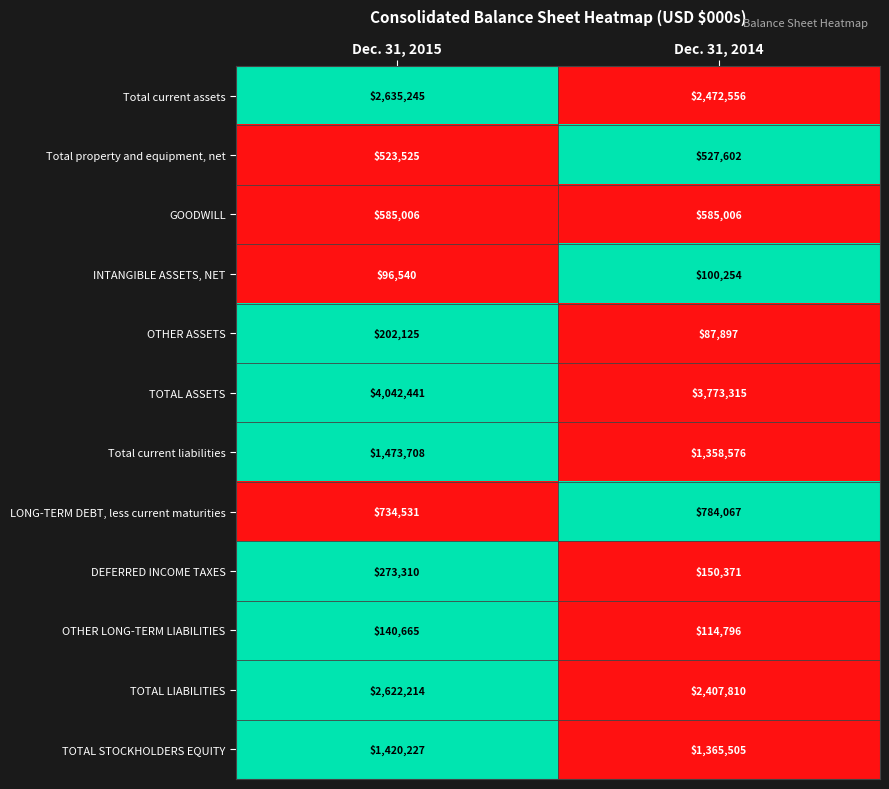

What is the average value of the TOTAL STOCKHOLDERS EQUITY series?

1392866